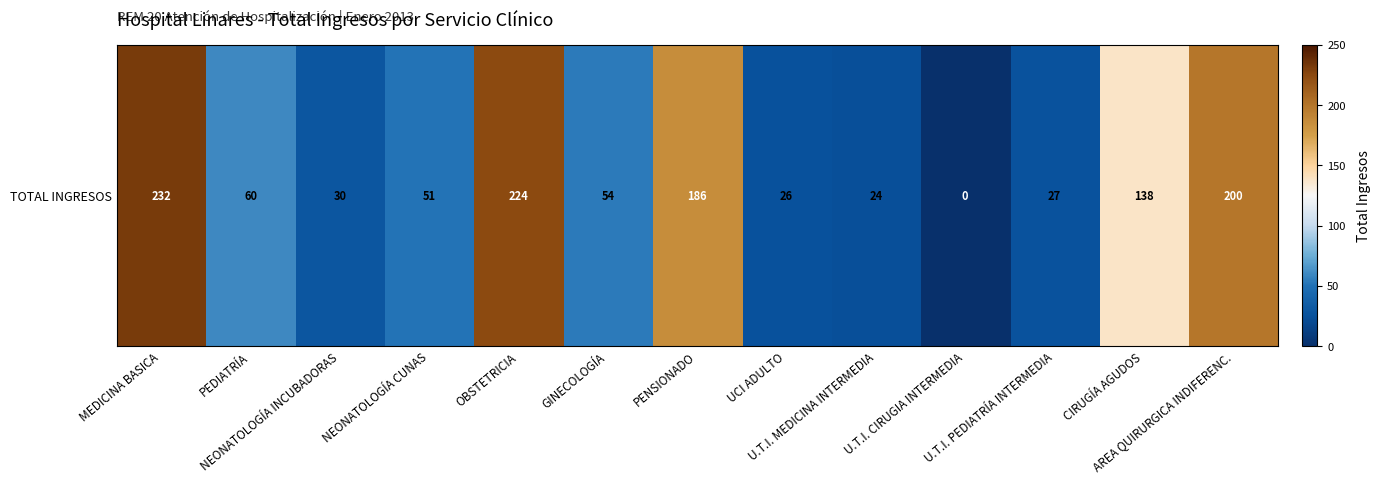

What is the difference between the values at OBSTETRICIA and NEONATOLOGÍA INCUBADORAS?

194